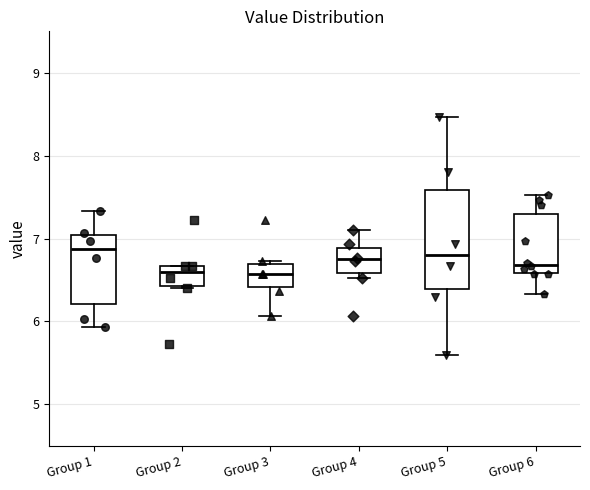

Where is the lower edge of the box for Group 2 on the y-axis? The values are not printed on the chart, so give them approximately, as read against the axis.

6.4